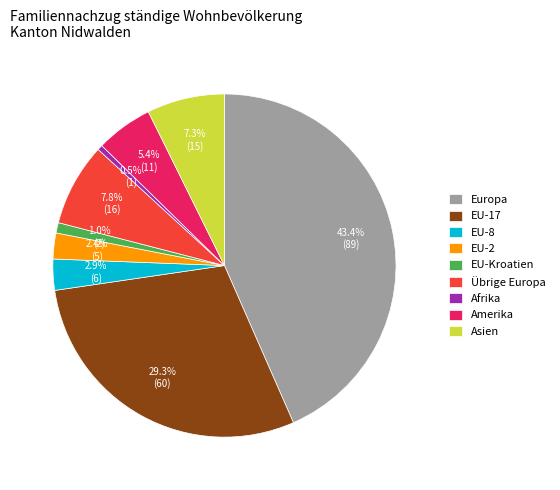

Which has a higher value, EU-2 or Asien?

Asien